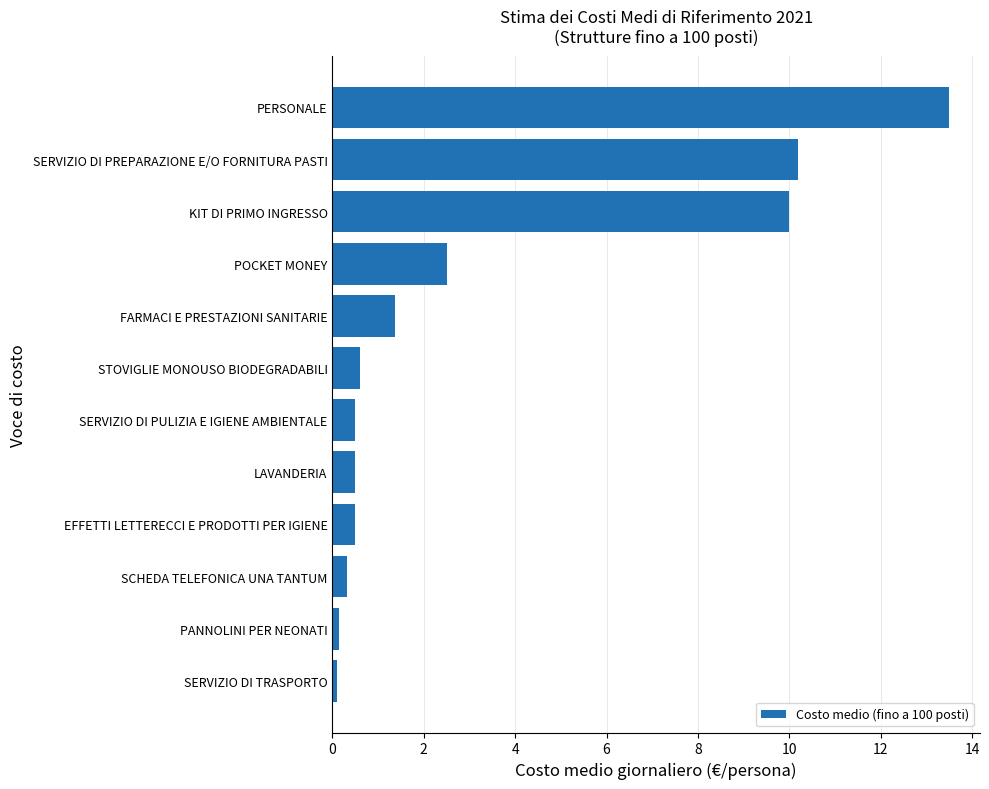

What is the greatest value displayed?

13.5